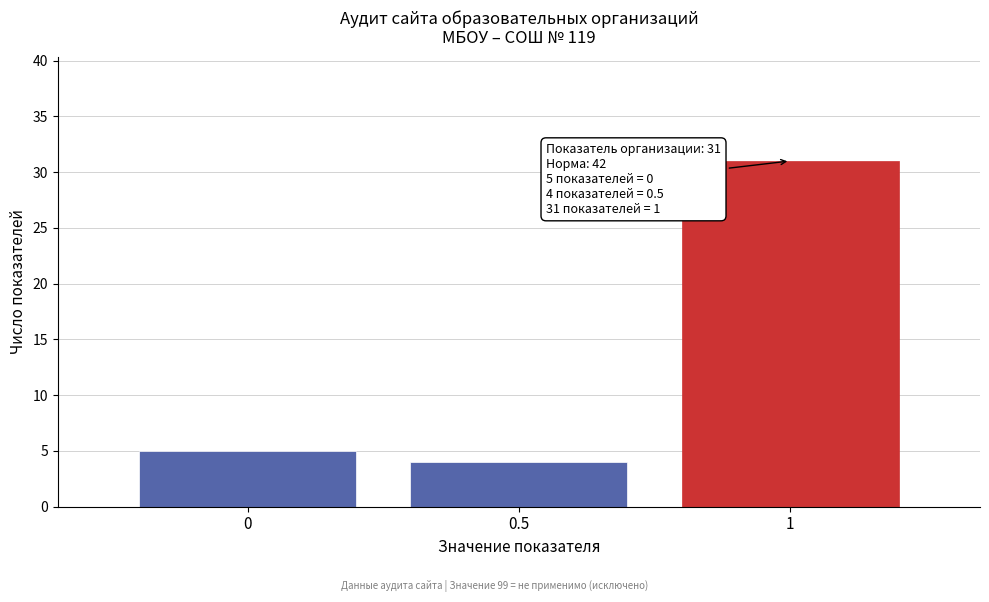

Reading left to right, extract all data points from this chart.

0=5	0.5=4	1=31